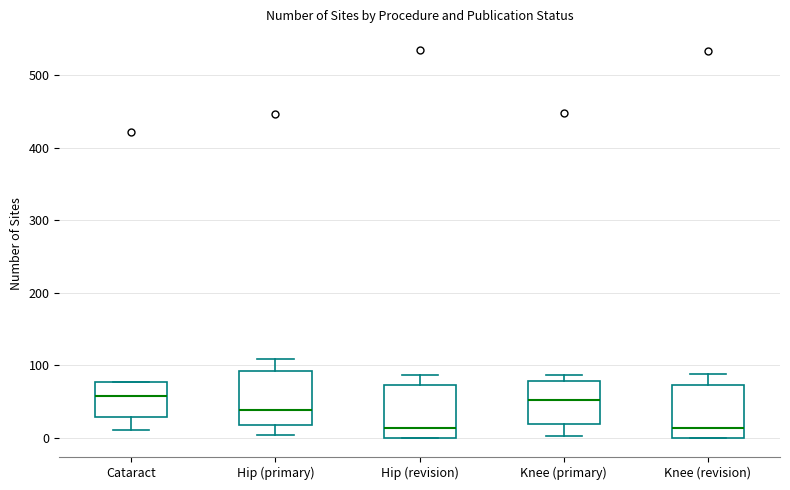

Reading left to right, read every box against the y-axis: the position of its median line, the range the box covers, and the ends of its whiskers. The values are not printed on the chart, so give them approximately, as read against the axis.

Cataract: median 60, box 30 to 80, whiskers 10 to 80
Hip (primary): median 40, box 20 to 90, whiskers 0 to 110
Hip (revision): median 10, box 0 to 70, whiskers 0 to 90
Knee (primary): median 50, box 20 to 80, whiskers 0 to 90
Knee (revision): median 10, box 0 to 70, whiskers 0 to 90